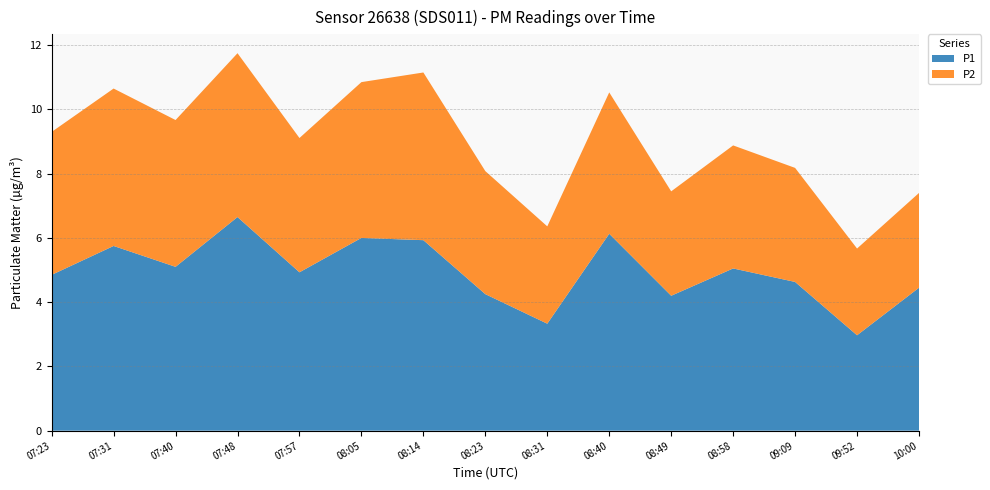

Reading left to right, extract all data points from this chart.

P1: 07:23=4.8	07:31=5.8	07:40=5.1	07:48=6.7	07:57=4.9	08:05=6.0	08:14=5.9	08:23=4.2	08:31=3.3	08:40=6.1	08:49=4.2	08:58=5.0	09:09=4.6	09:52=3.0	10:00=4.5
P2: 07:23=4.5	07:31=4.9	07:40=4.6	07:48=5.1	07:57=4.2	08:05=4.8	08:14=5.2	08:23=3.8	08:31=3.0	08:40=4.4	08:49=3.2	08:58=3.8	09:09=3.5	09:52=2.7	10:00=3.0